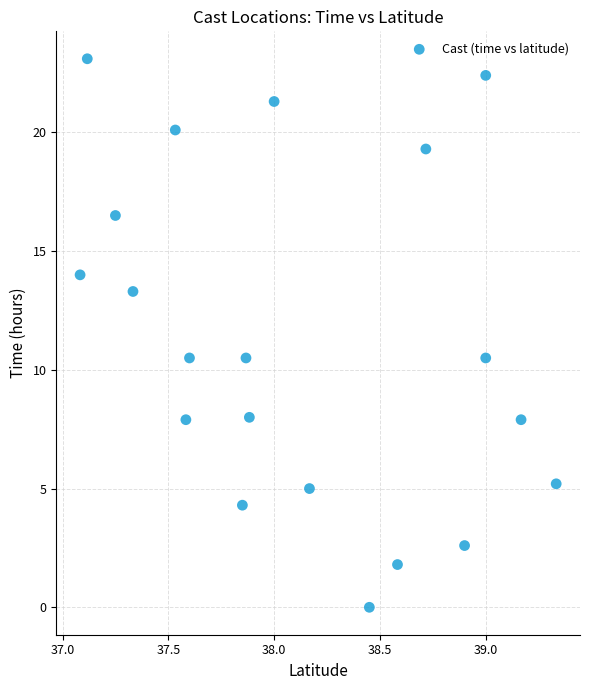

What is the range of X values (max minus min)?

2.2